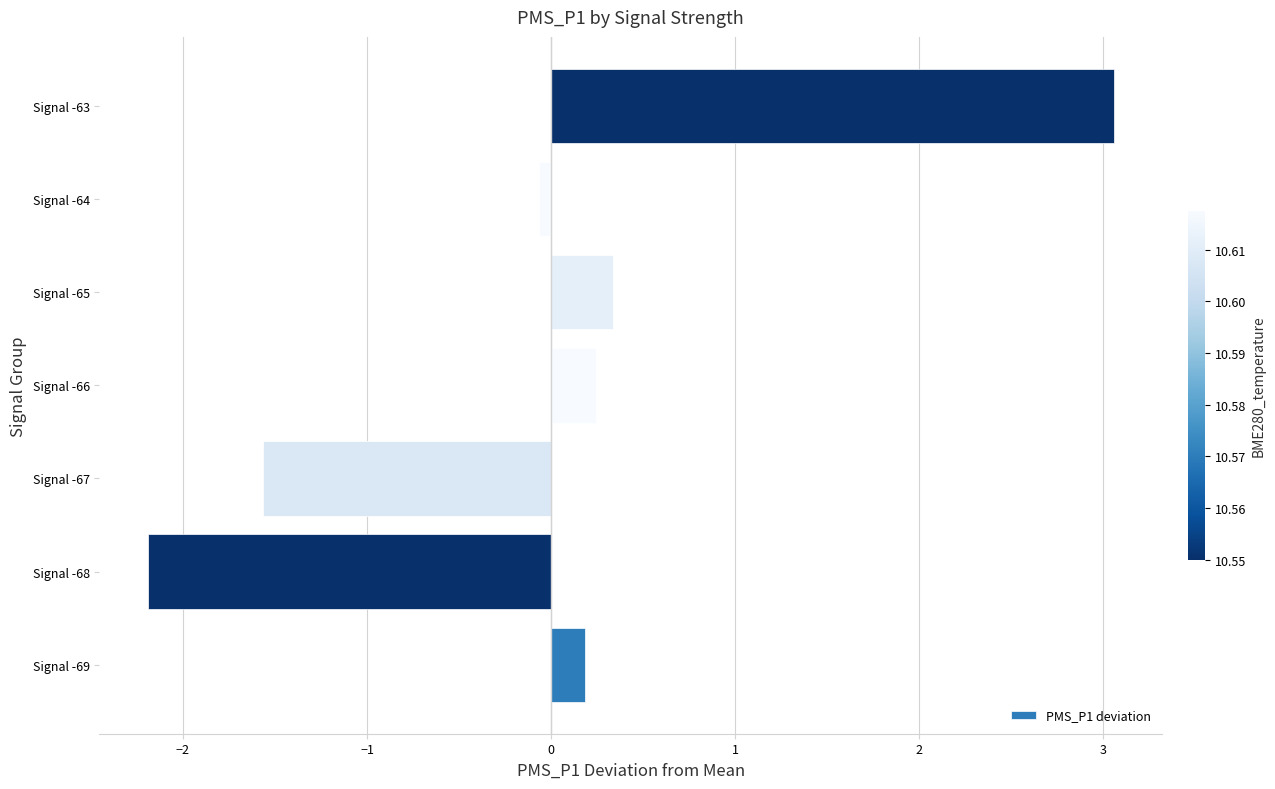

Which has a higher value, Signal -65 or Signal -63?

Signal -63